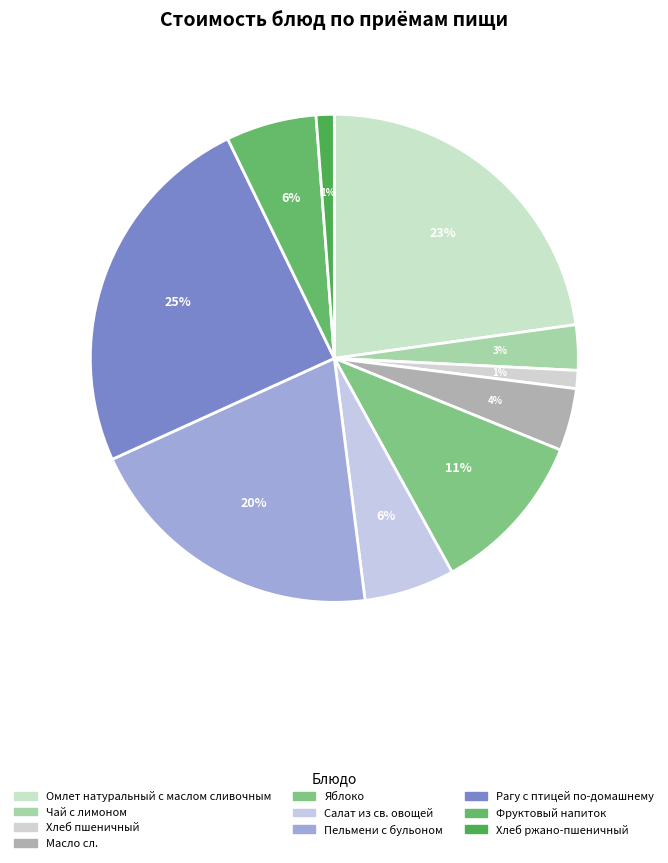

To the nearest percent, what portion does Чай с лимоном represent?

3%